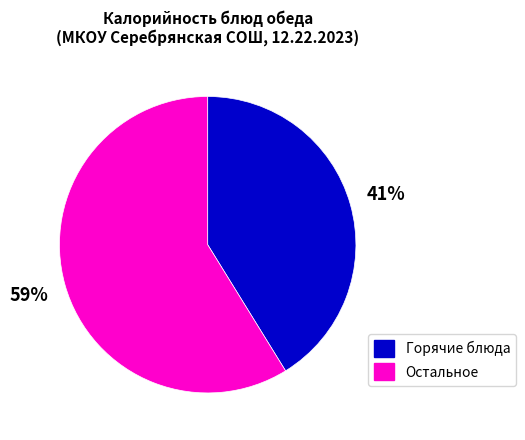

To the nearest percent, what is the difference between the largest and smallest slice percentages?

18%